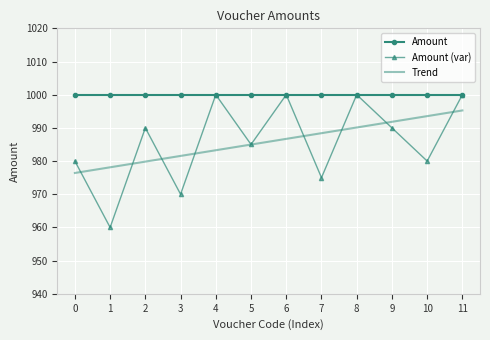

Reading left to right, transcribe all the data shown in this chart.

Amount: 1000.0	1000.0	1000.0	1000.0	1000.0	1000.0	1000.0	1000.0	1000.0	1000.0	1000.0	1000.0
Amount (var): 980.0	960.0	990.0	970.0	1000.0	985.0	1000.0	975.0	1000.0	990.0	980.0	1000.0
Trend: 976.4	978.1	979.8	981.6	983.3	985.0	986.7	988.4	990.1	991.8	993.5	995.3